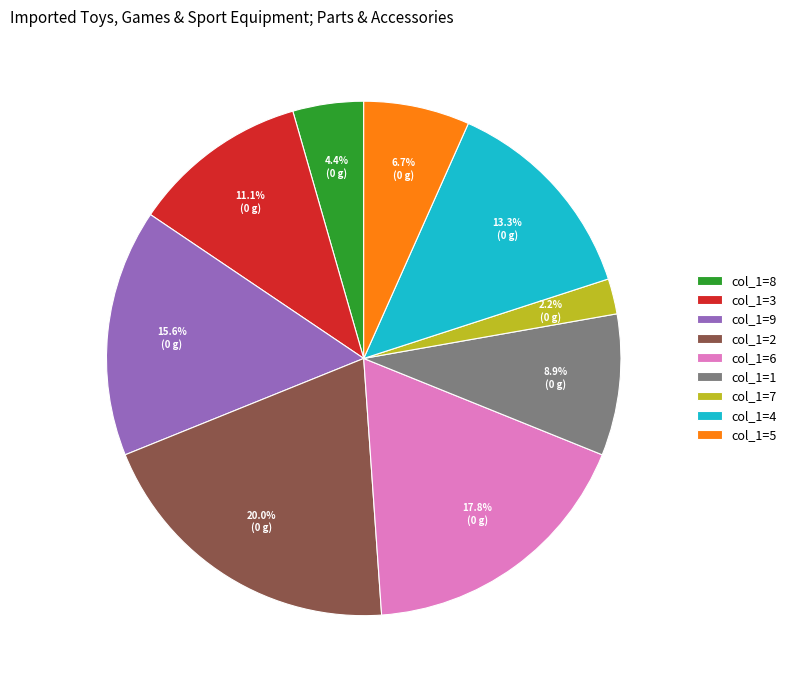

What portion of the pie excludes col_1=8?

95.6%